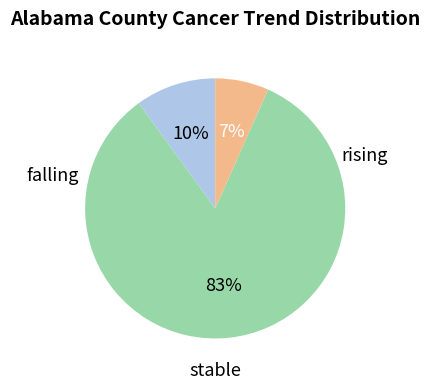

Count the number of slices in the pie.

3